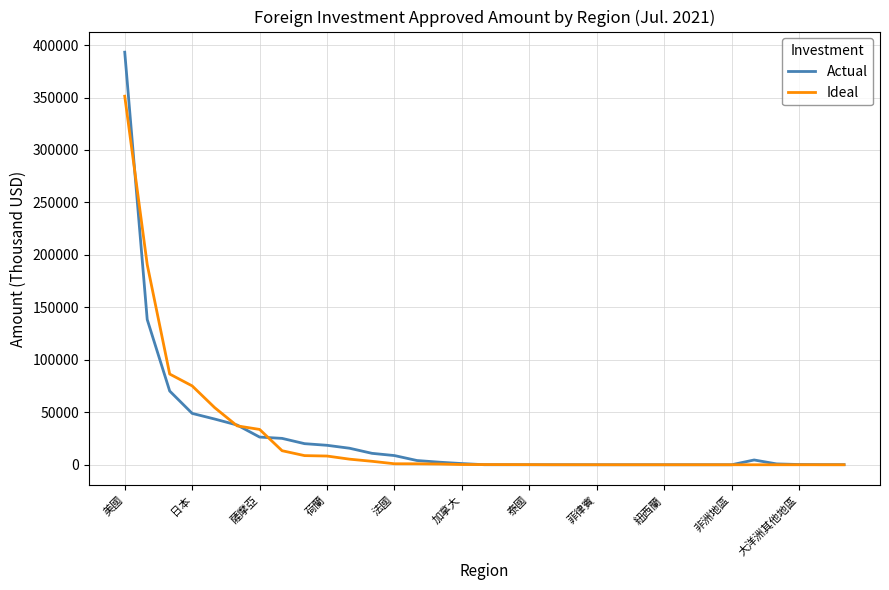

Which series has the largest range (max minus min)?

Actual